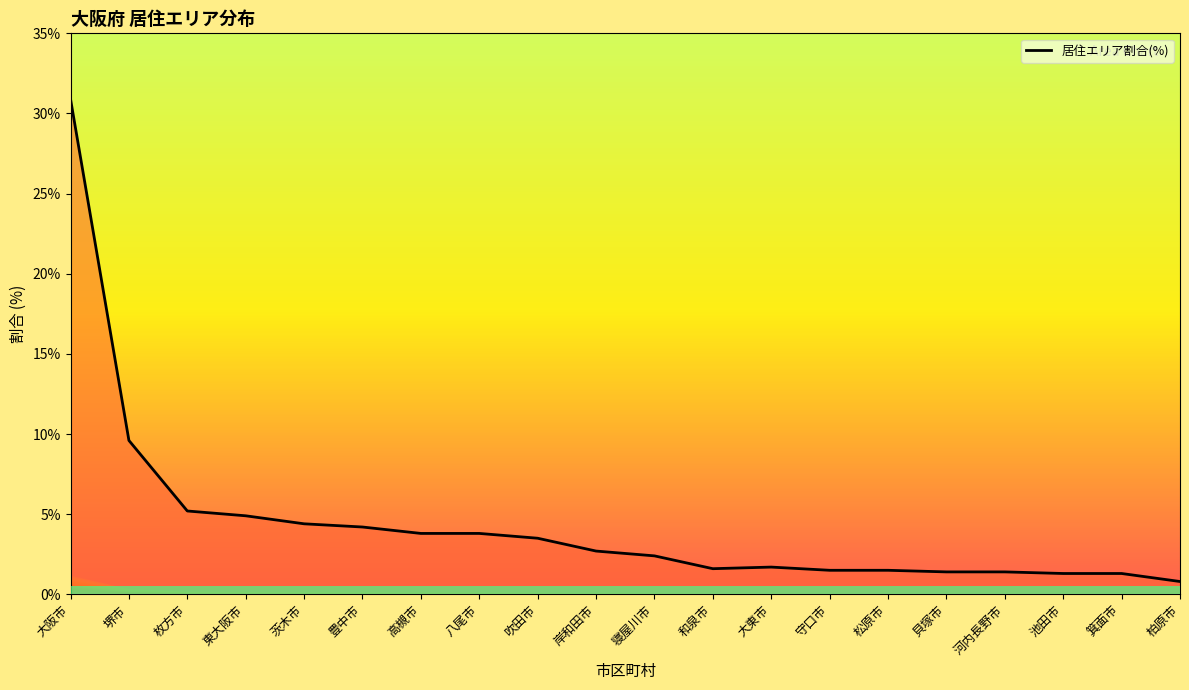

The value at 枚方市 is 3.3. True or false?

False